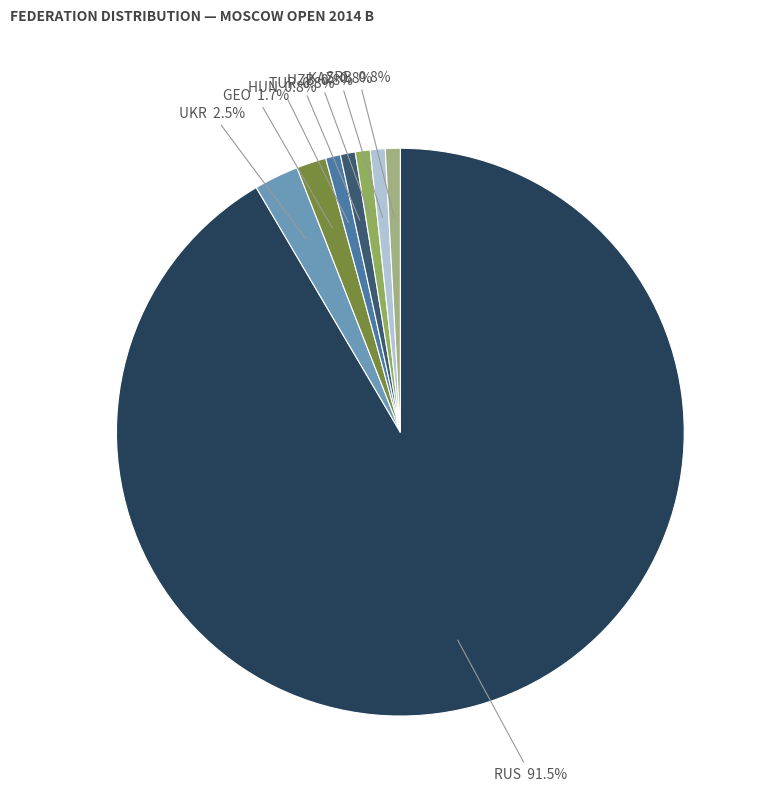

Is there a majority slice in this chart?

Yes